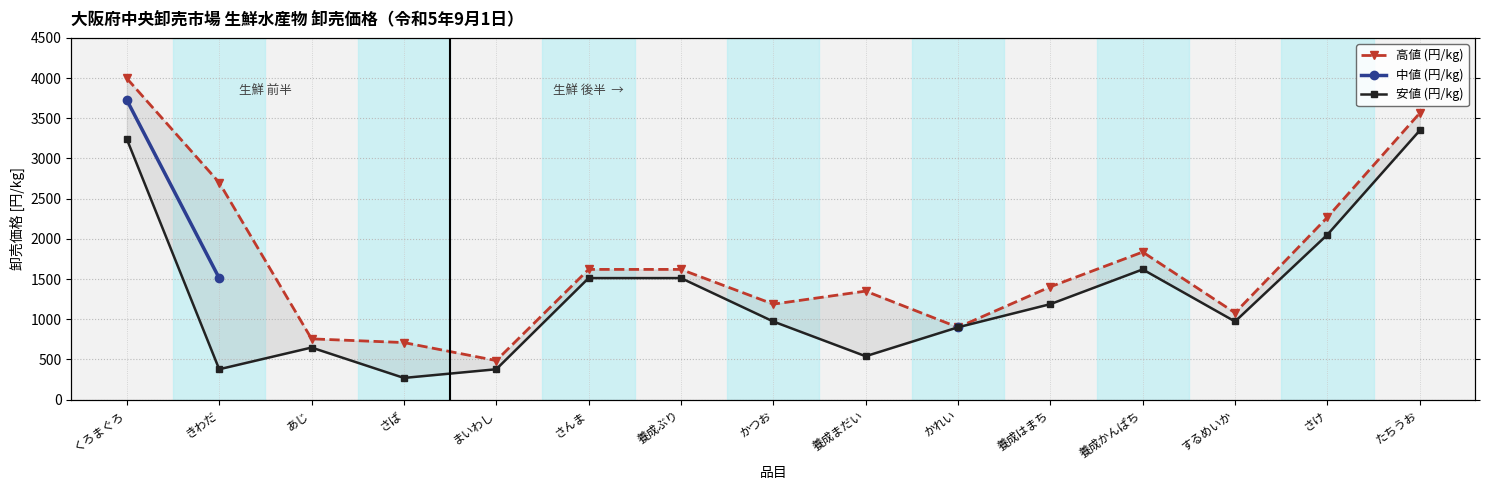

Is it true that 高値 (円/kg) equals 756.0 at あじ?

True